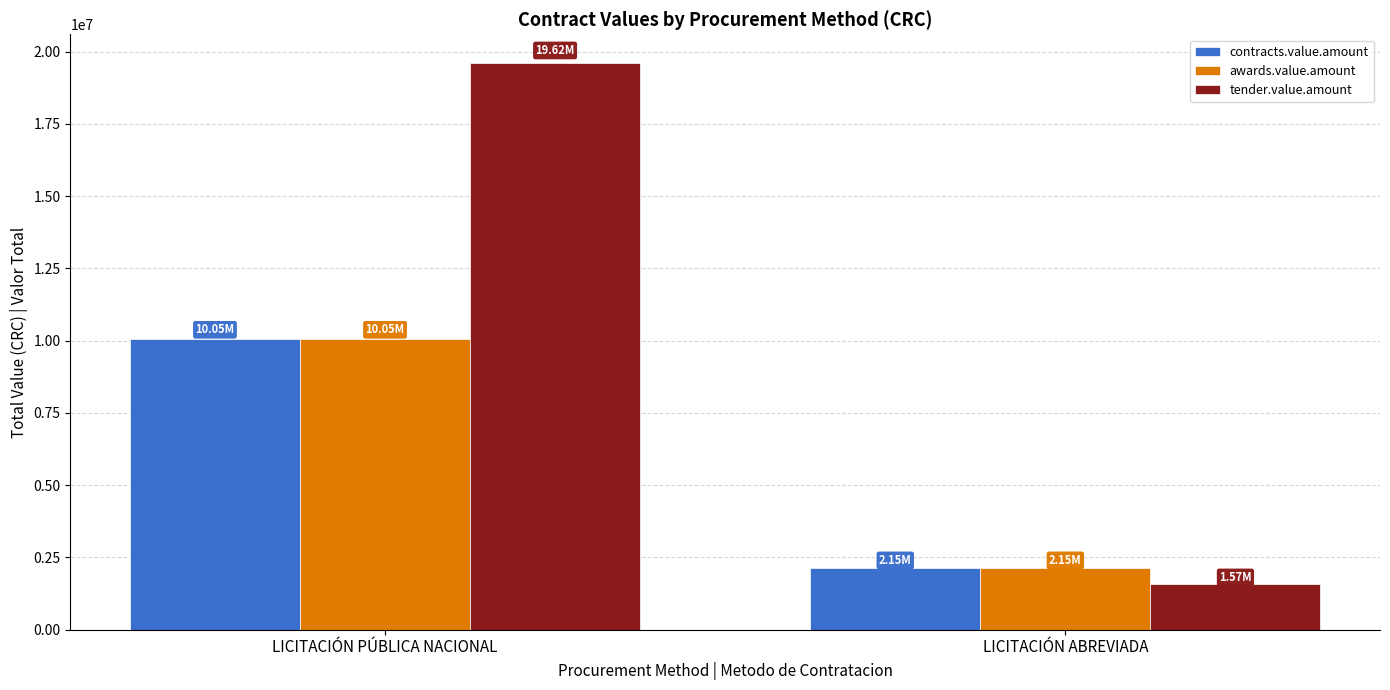

At how many categories does at least one series exceed 9627473?

1